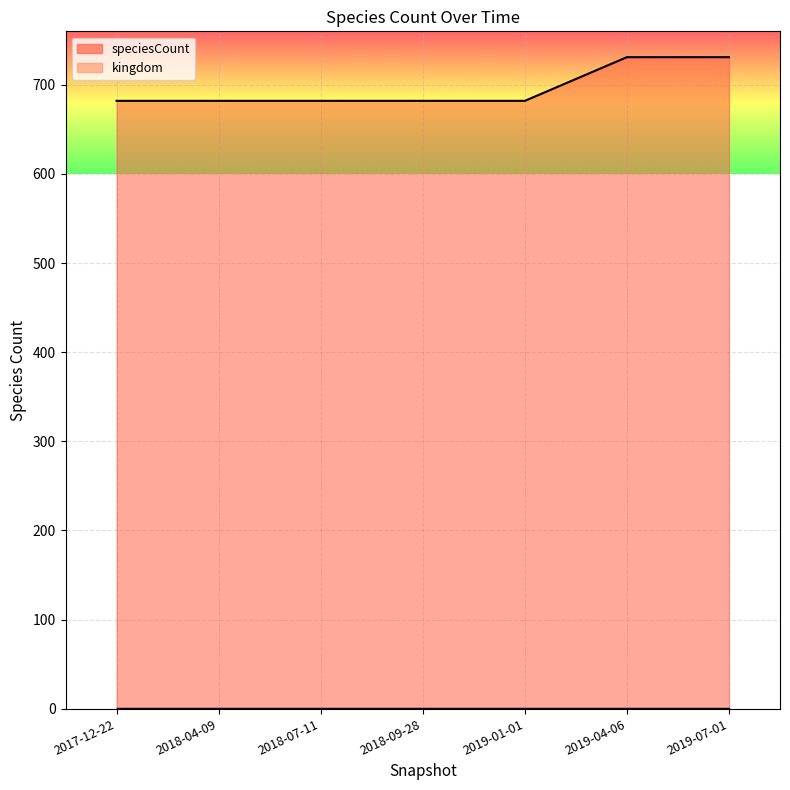

How many data points does each series have?

7